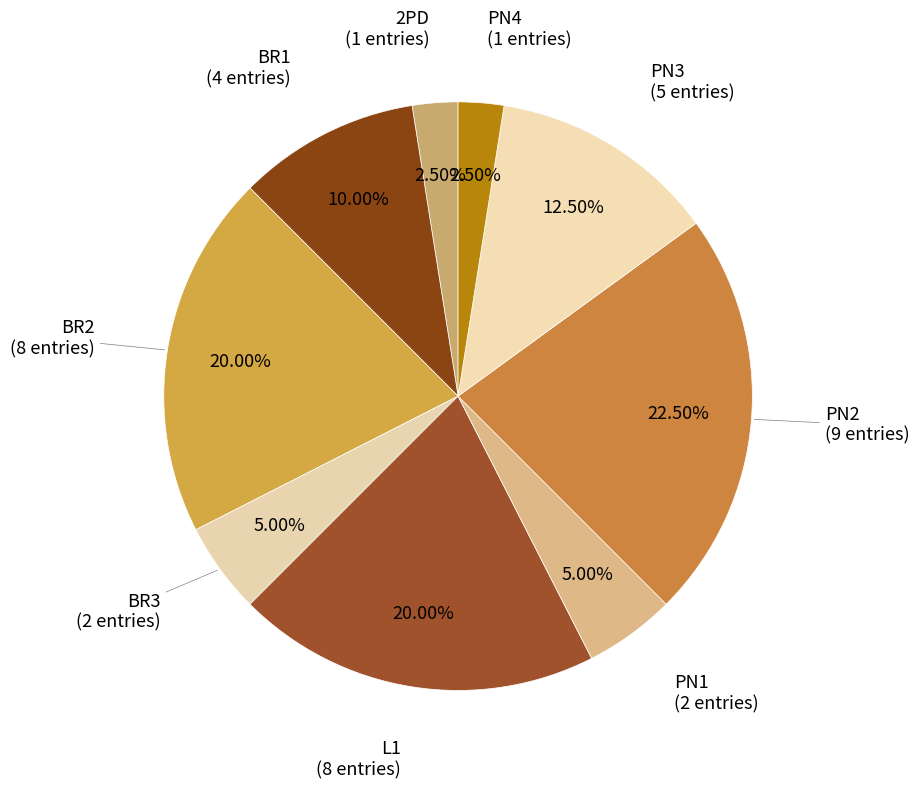

Between 2PD and PN2, which is larger?

PN2